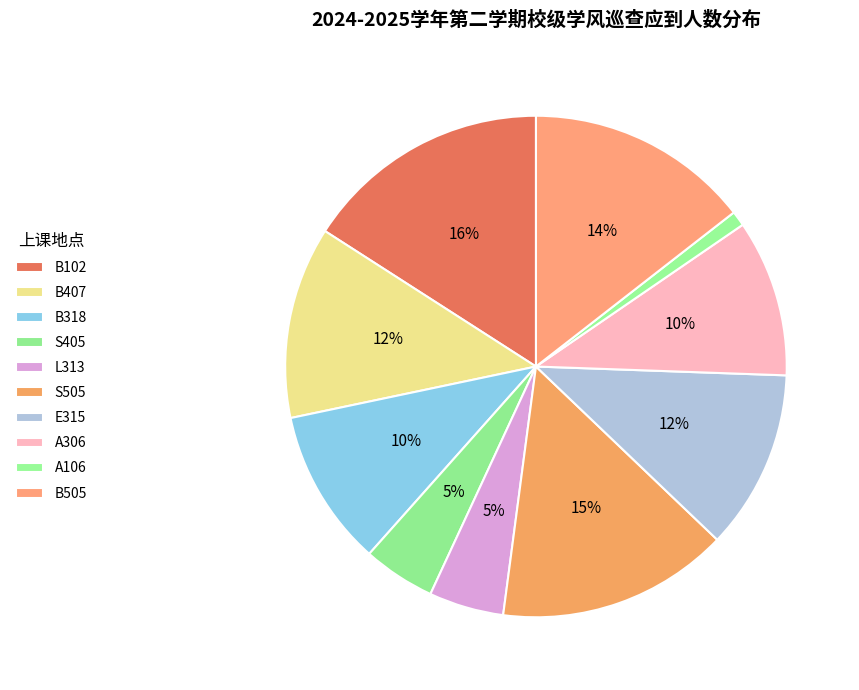

To the nearest percent, what is the combined percentage of A306 and L313?

15%